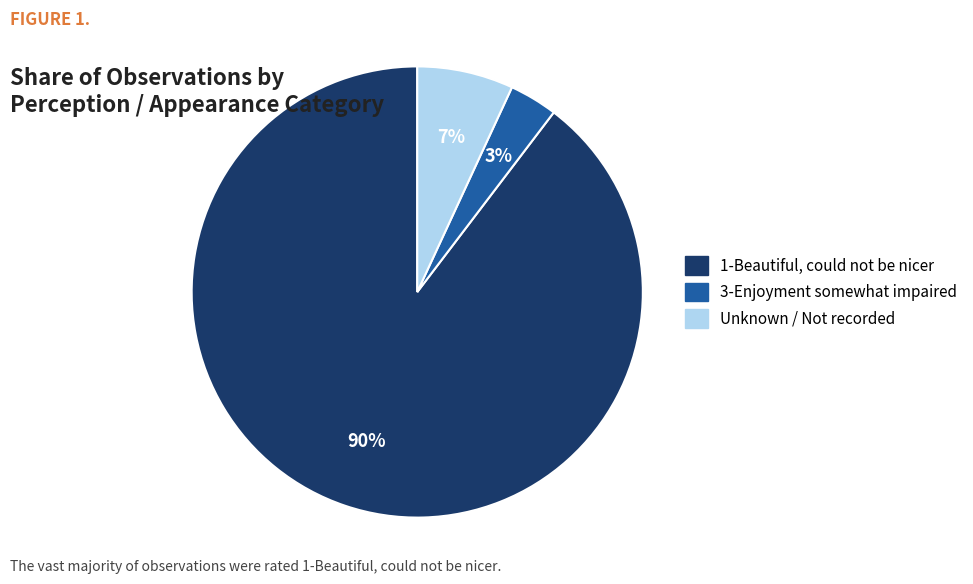

Count the number of slices in the pie.

3